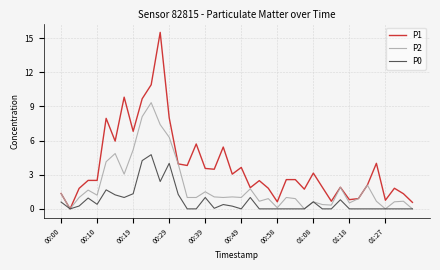

Which series has the largest total across all categories?

P1